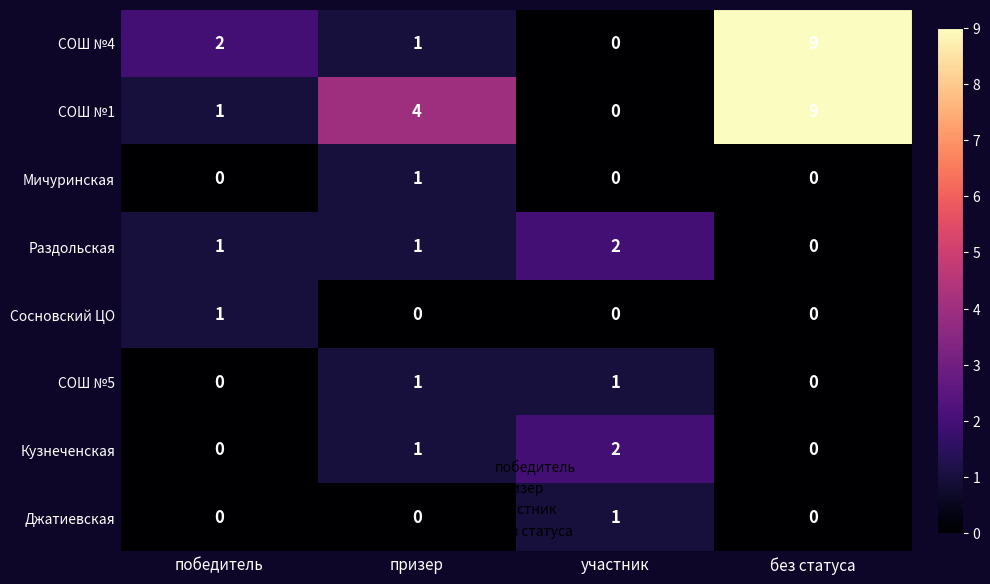

How many categories are shown in the chart?

4